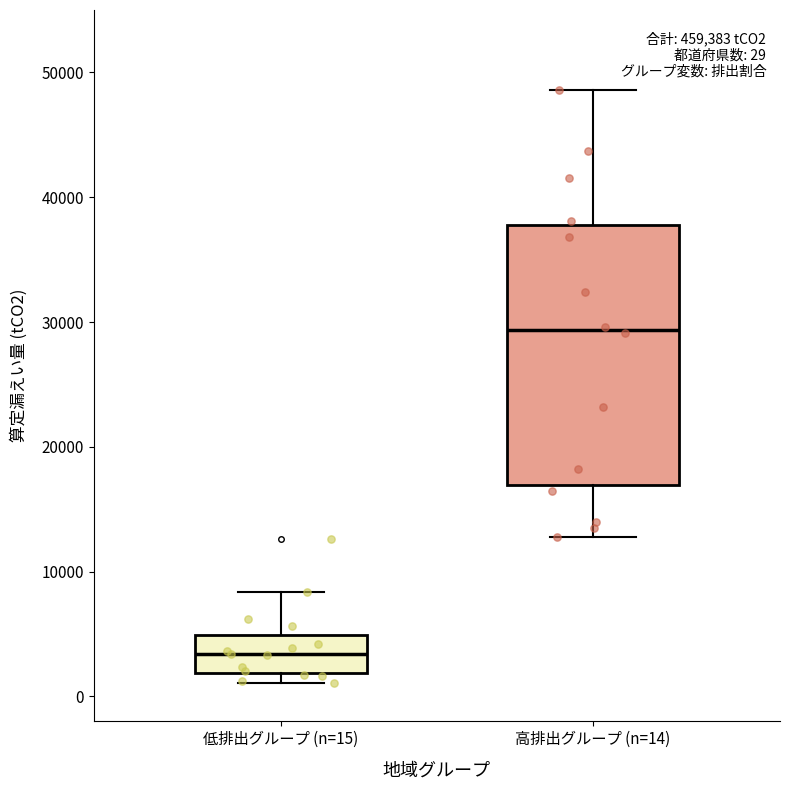

Which box is the tallest, from its lower edge to its upper edge?

高排出グループ (n=14)